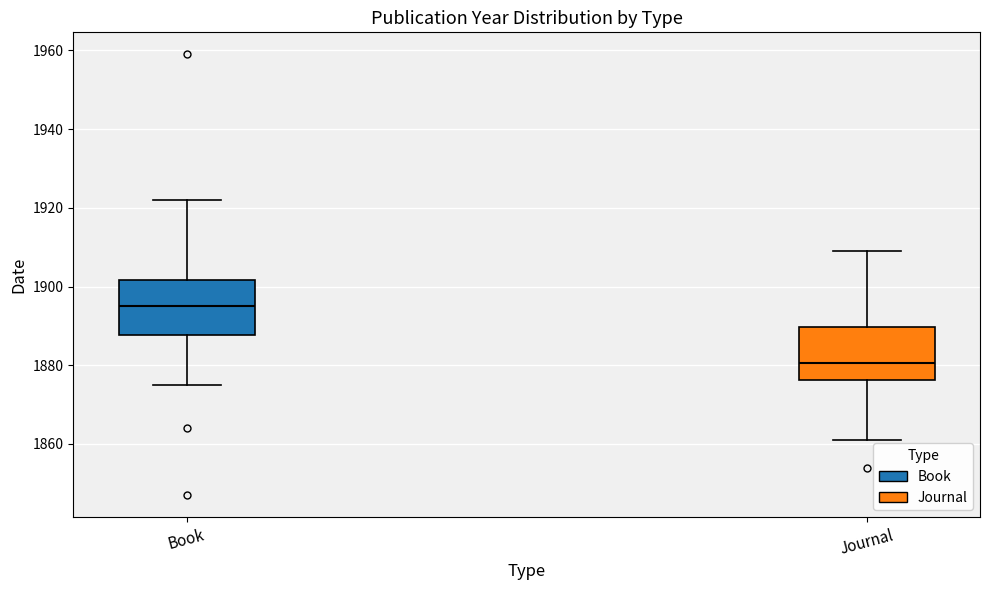

Reading left to right, transcribe this box plot: for each box, give where its median line is, the range the box spans, and where its two whiskers end, as read against the y-axis. The values are not printed on the chart, so give them approximately, as read against the axis.

Book: median 1896, box 1888 to 1902, whiskers 1876 to 1922
Journal: median 1880, box 1876 to 1890, whiskers 1862 to 1910